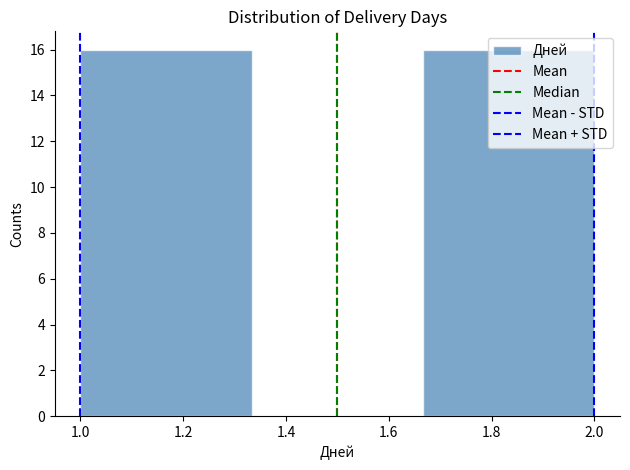

Reading left to right, list every bar in this chart as the range it spans on the x-axis followed by its height. Neither the bar edges nor the heights are printed on the chart, so give them approximately, as read against the axes.

1.00 to 1.34: 16
1.34 to 1.66: 0
1.66 to 2.00: 16